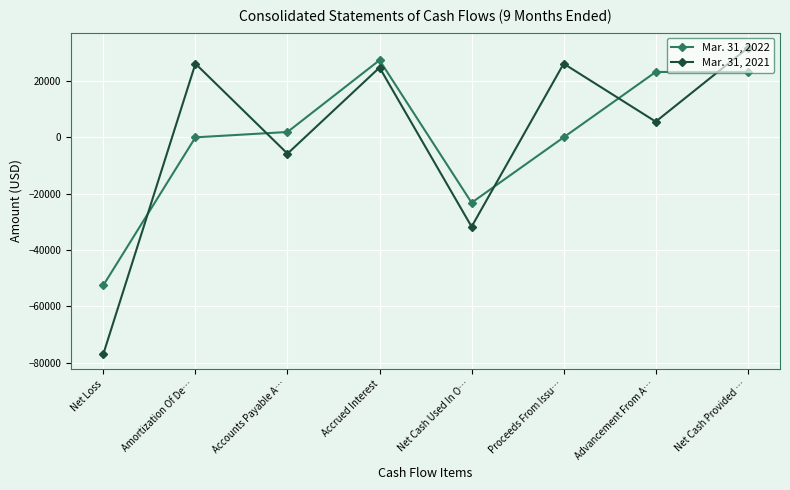

At how many categories does at least one series exceed 21565?

5